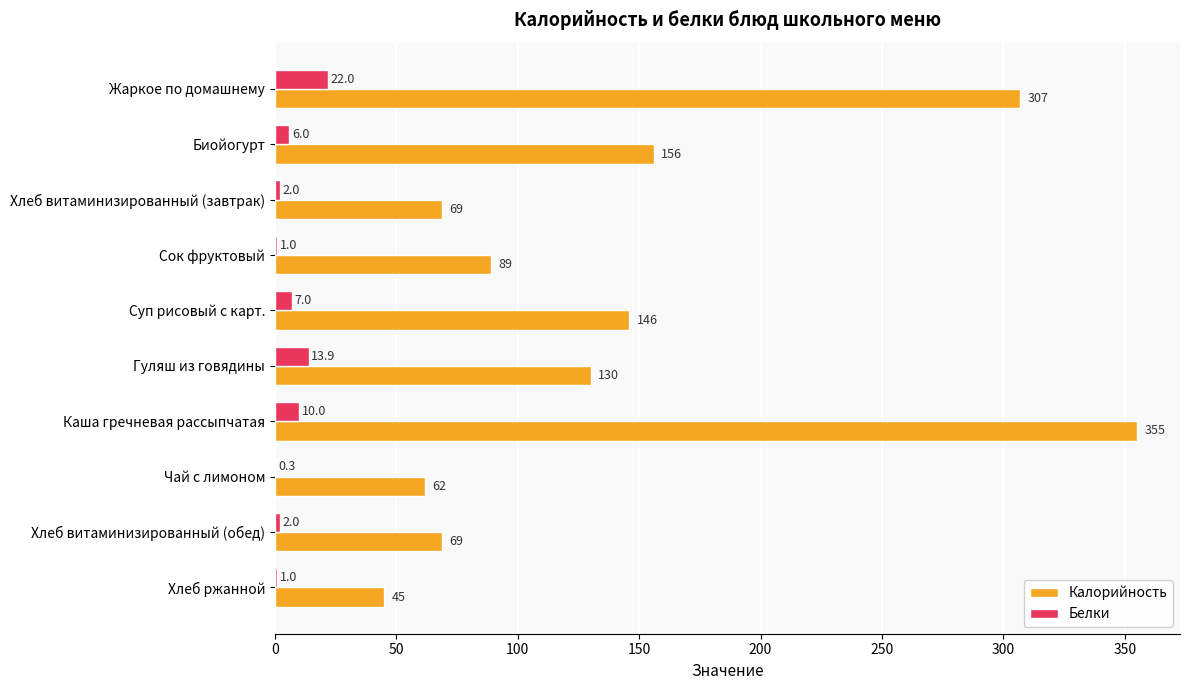

What is the highest value of the Калорийность series?

355.0